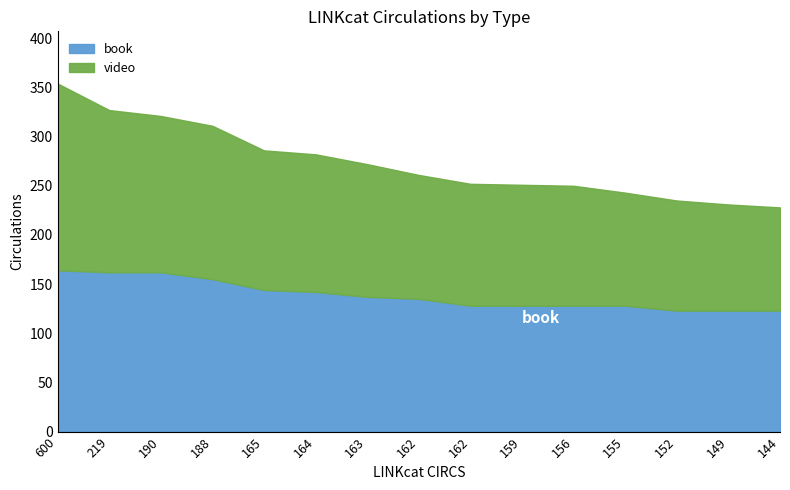

At 190, list the series in order from smallest to largest.

video, book